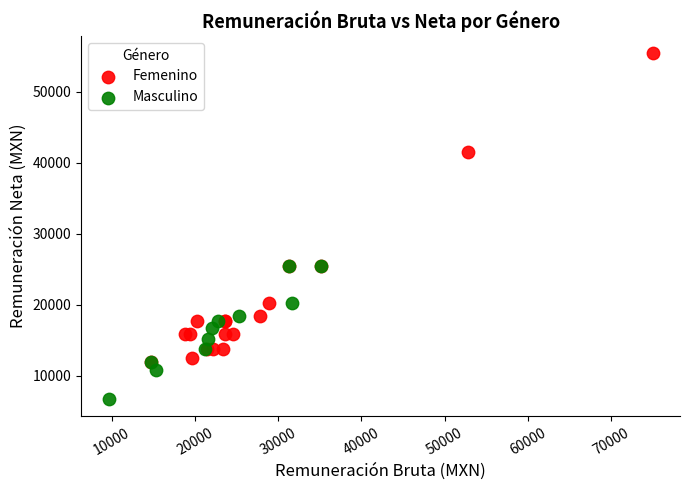

What are all the series names shown in the legend?

Femenino, Masculino